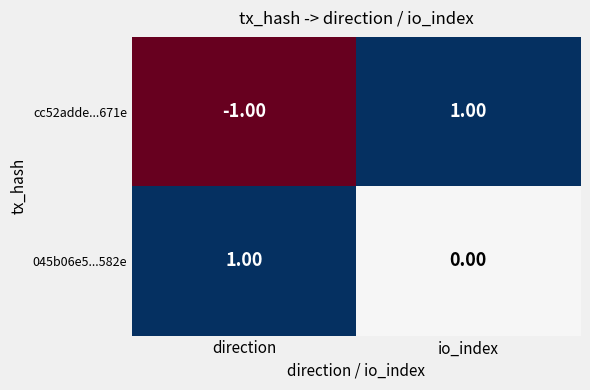

Which series has the widest spread of values?

cc52adde...671e